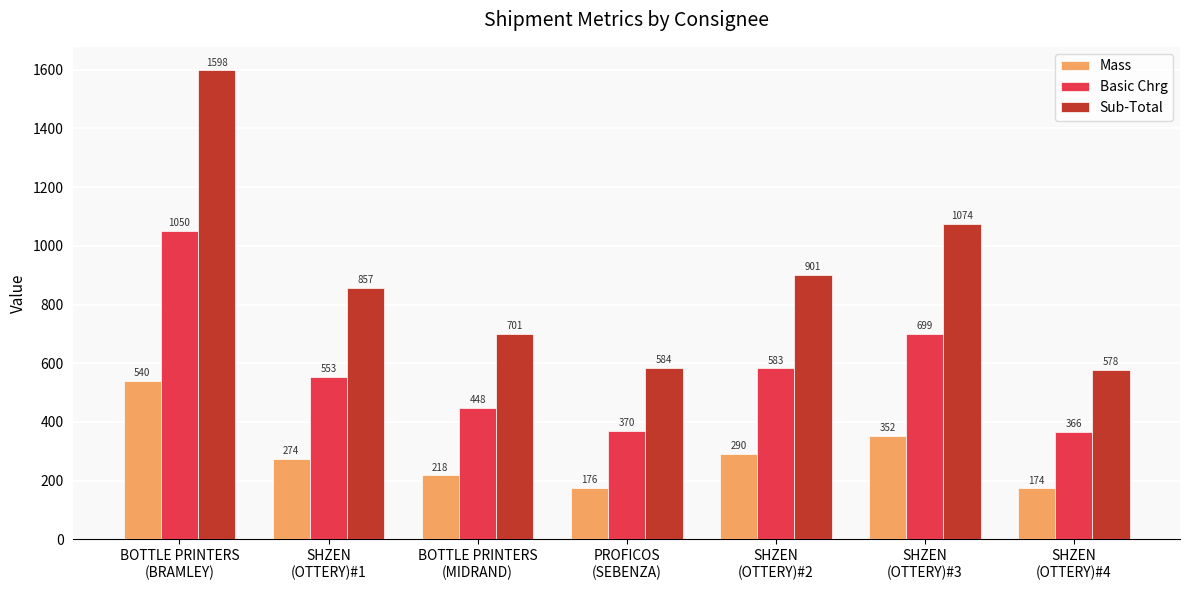

Is the value of Basic Chrg at BOTTLE PRINTERS
(MIDRAND) greater than the value of Sub-Total at SHZEN
(OTTERY)#1?

No